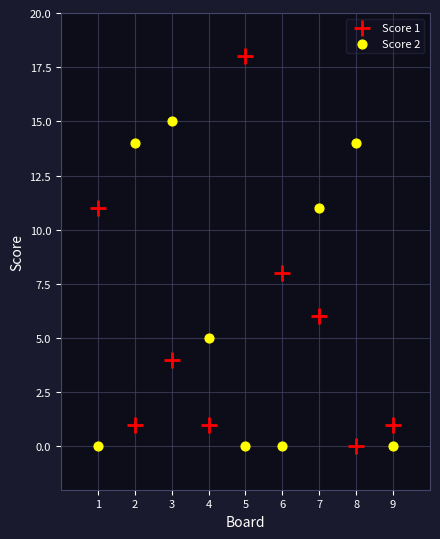

Which series has the widest spread of Y values?

Score 1